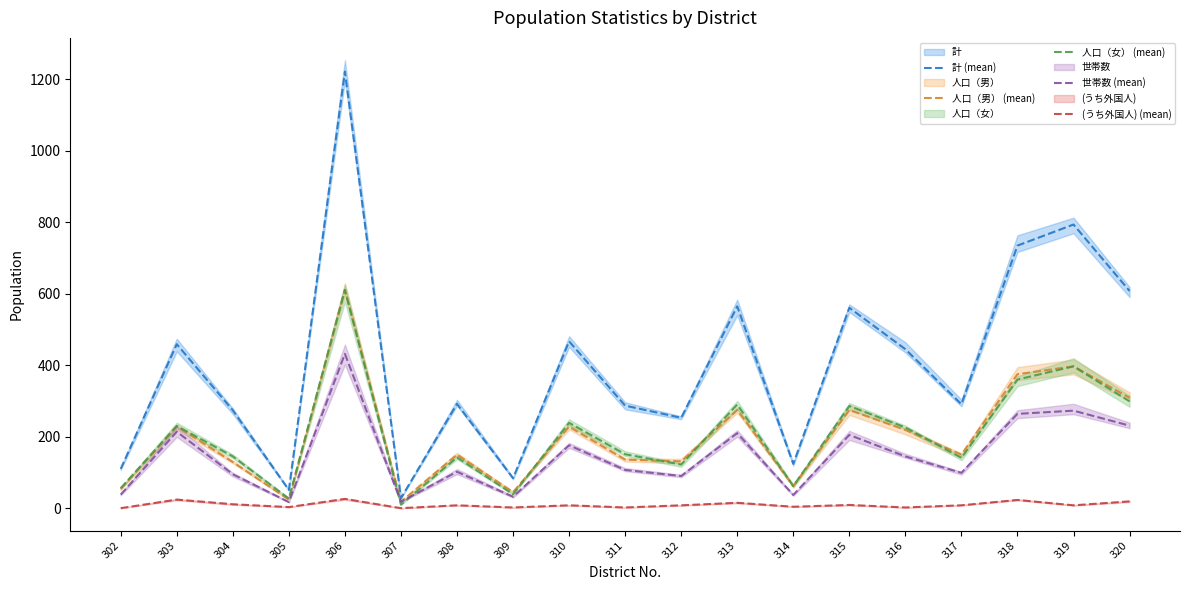

Count the number of categories in the chart.

19